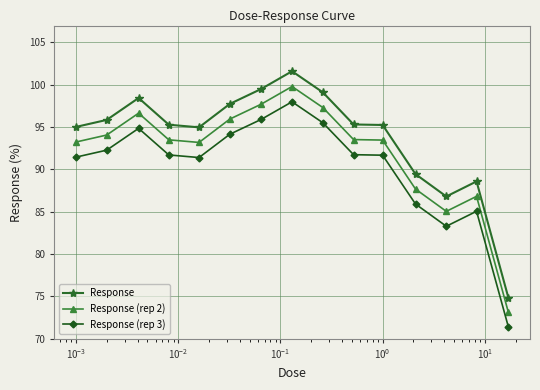

How many values in the Response (rep 3) series exceed 91?

11